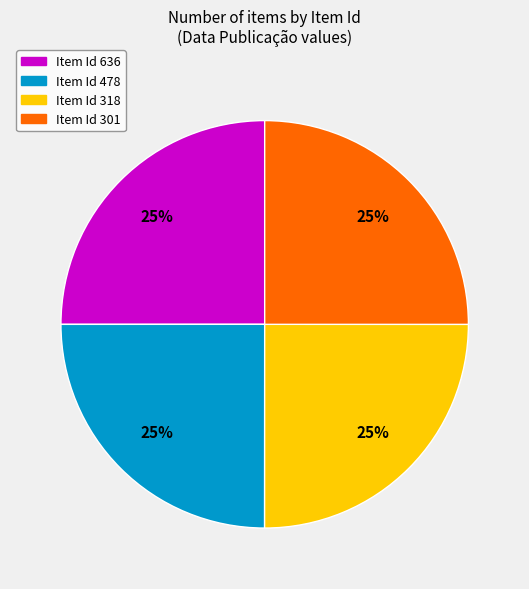

Is there any slice that represents more than half of the pie?

No